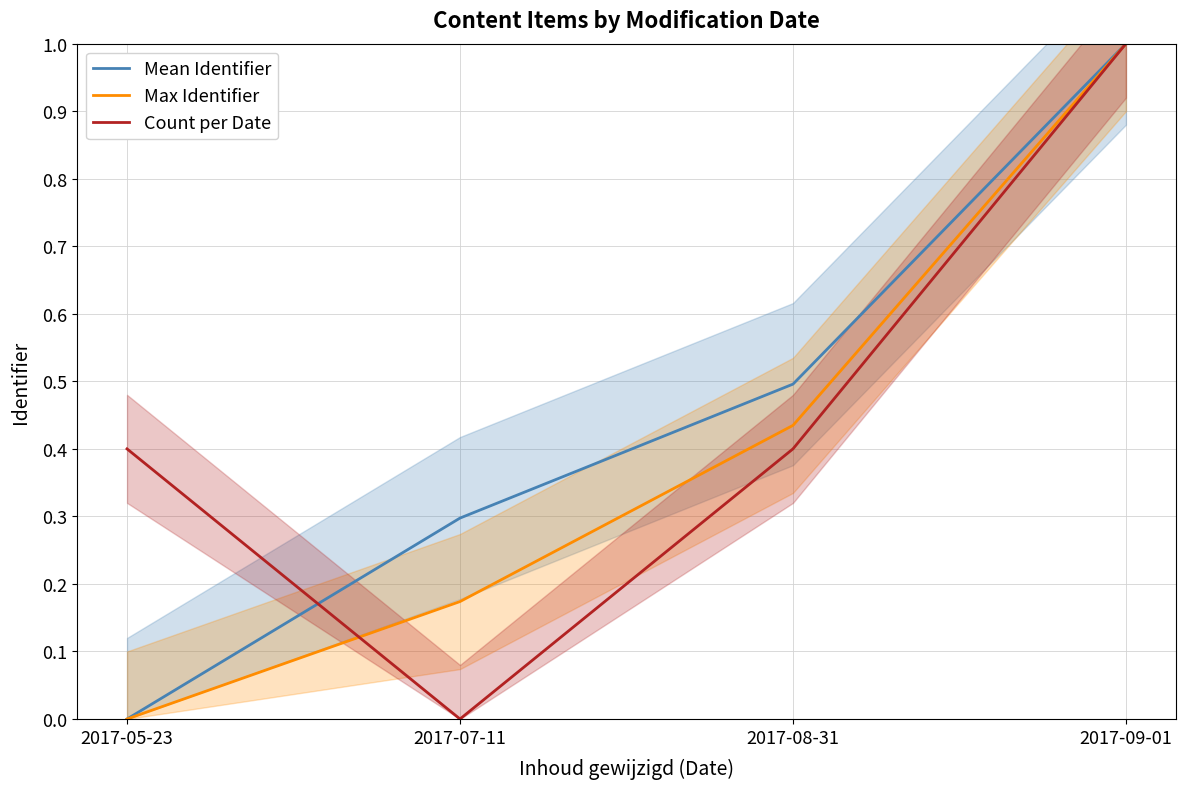

The Count per Date series shows 0.4 at 2017-08-31. True or false?

True